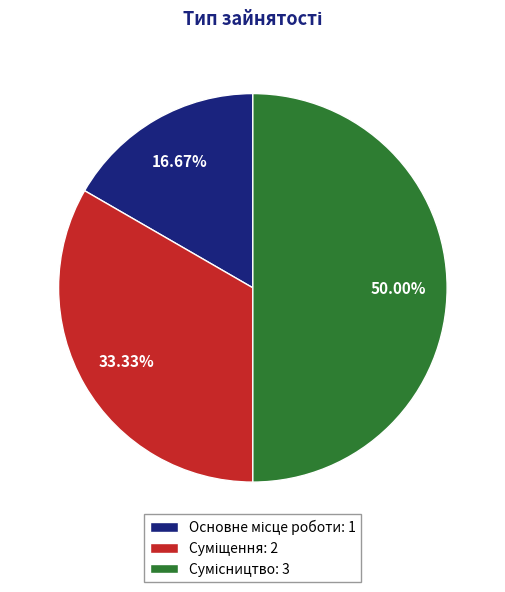

Between Основне місце роботи and Суміщення, which is larger?

Суміщення